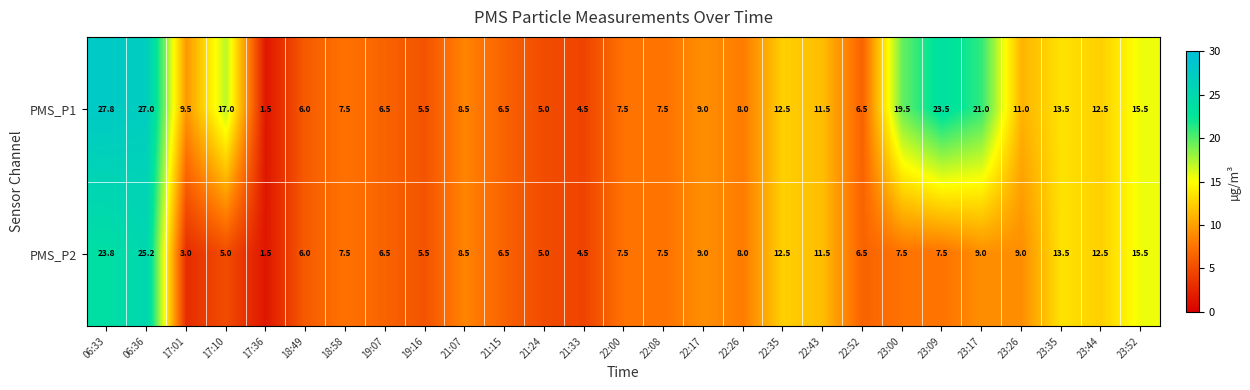

What is the total value across all series at 22:35?

25.0